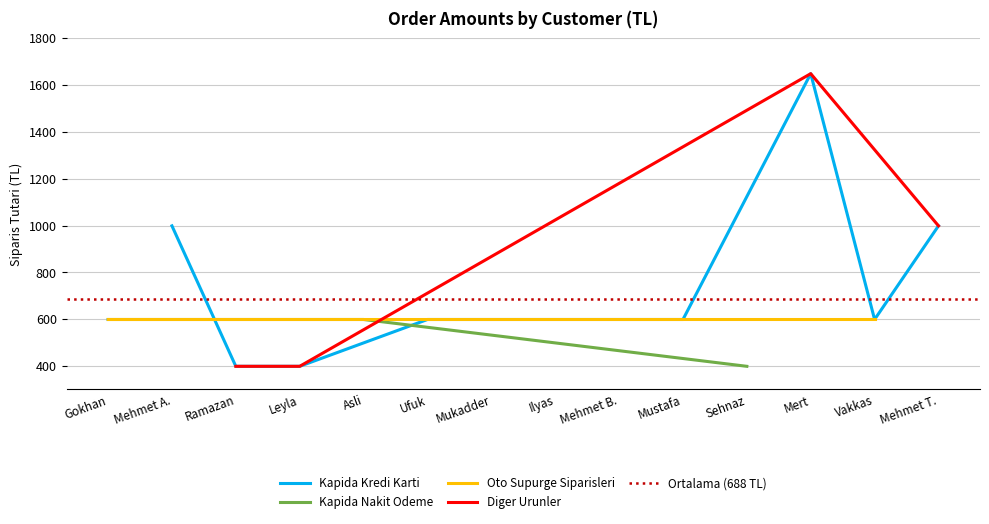

The Kapida Nakit Odeme series shows 880 at Asli. True or false?

False